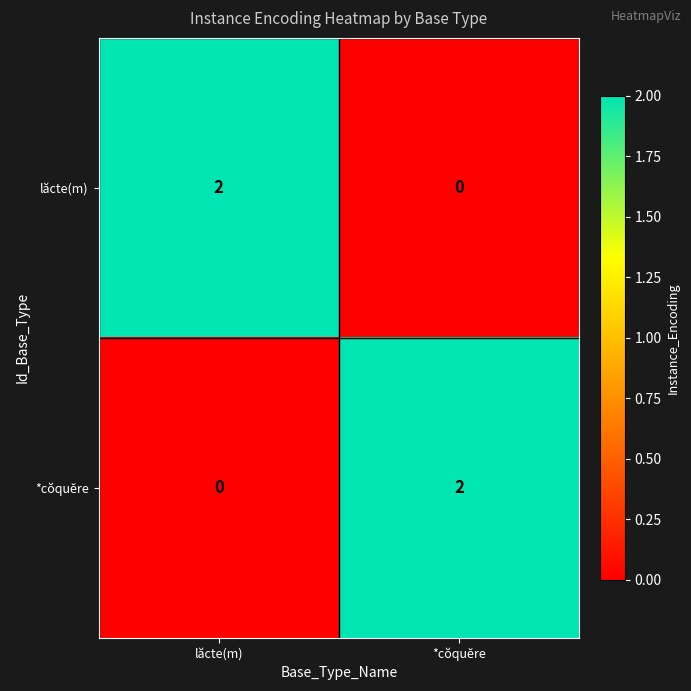

Is it true that lăcte(m) equals 4 at lăcte(m)?

False